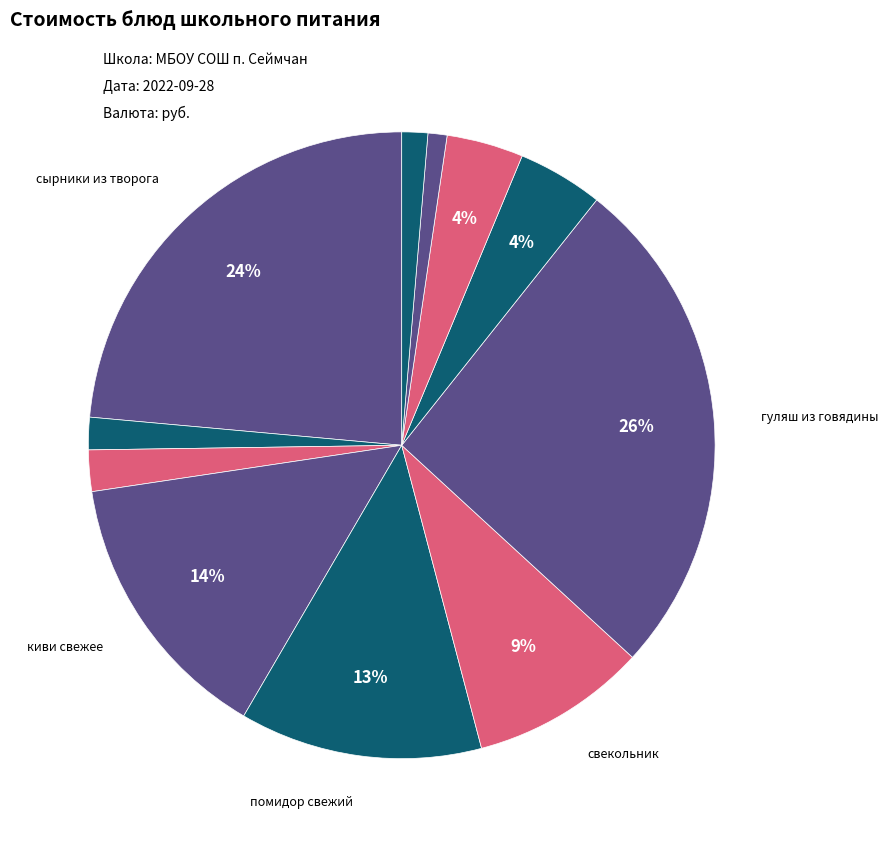

How many segments does this pie chart have?

11